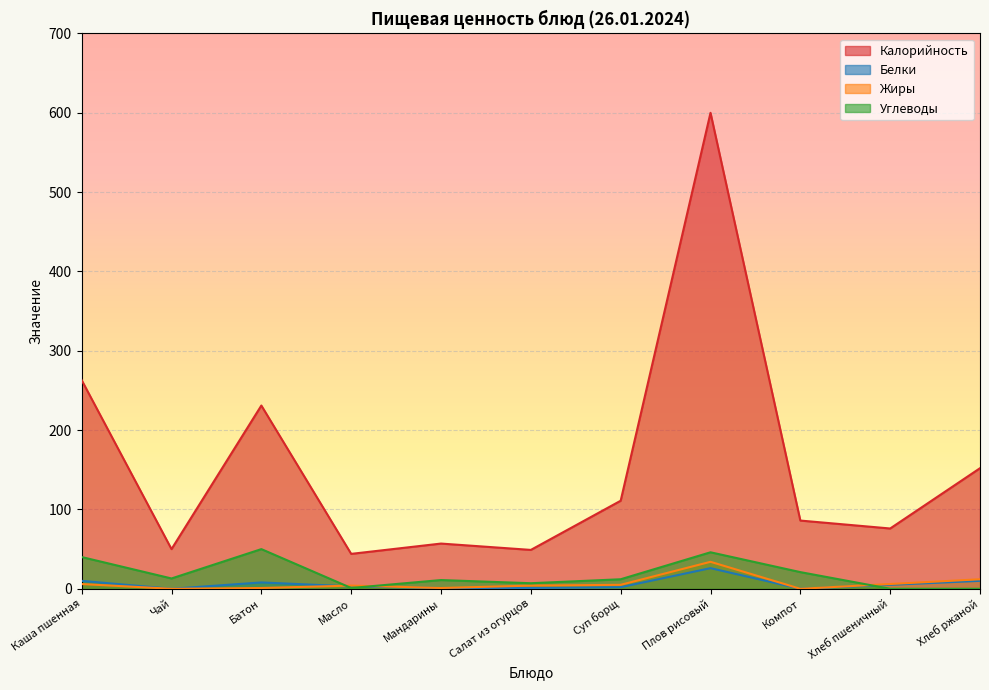

Reading left to right, what are all the values shown in this chart?

Калорийность: Каша пшенная=263	Чай=50	Батон=231	Масло=44	Мандарины=57	Салат из огурцов=49	Суп борщ=111	Плов рисовый=600	Компот=86	Хлеб пшеничный=76	Хлеб ржаной=152
Белки: Каша пшенная=10	Чай=0	Батон=8	Масло=3	Мандарины=1	Салат из огурцов=1	Суп борщ=2	Плов рисовый=26	Компот=0	Хлеб пшеничный=5	Хлеб ржаной=10
Жиры: Каша пшенная=6	Чай=0	Батон=1	Масло=4	Мандарины=1	Салат из огурцов=4	Суп борщ=5	Плов рисовый=34	Компот=0	Хлеб пшеничный=6	Хлеб ржаной=12
Углеводы: Каша пшенная=40	Чай=13	Батон=50	Масло=1	Мандарины=11	Салат из огурцов=7	Суп борщ=12	Плов рисовый=46	Компот=21	Хлеб пшеничный=0	Хлеб ржаной=0